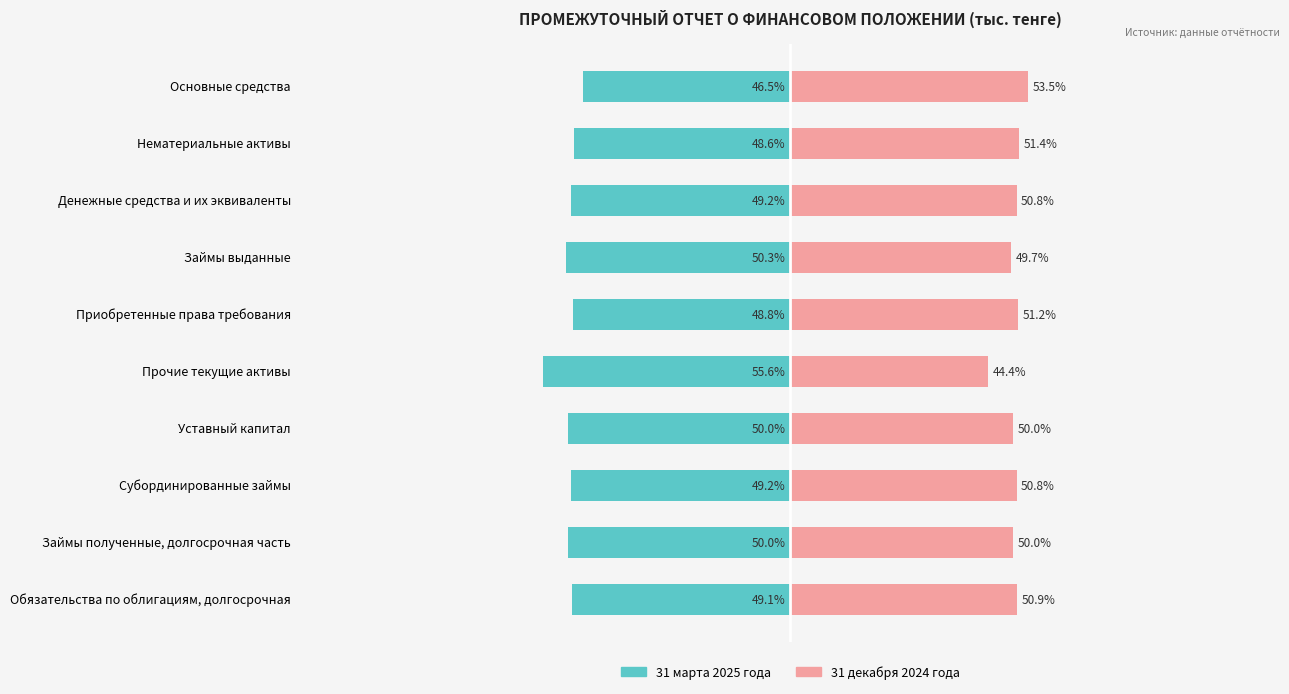

The value of 31 марта 2025 года at Субординированные займы is -86.4. True or false?

False